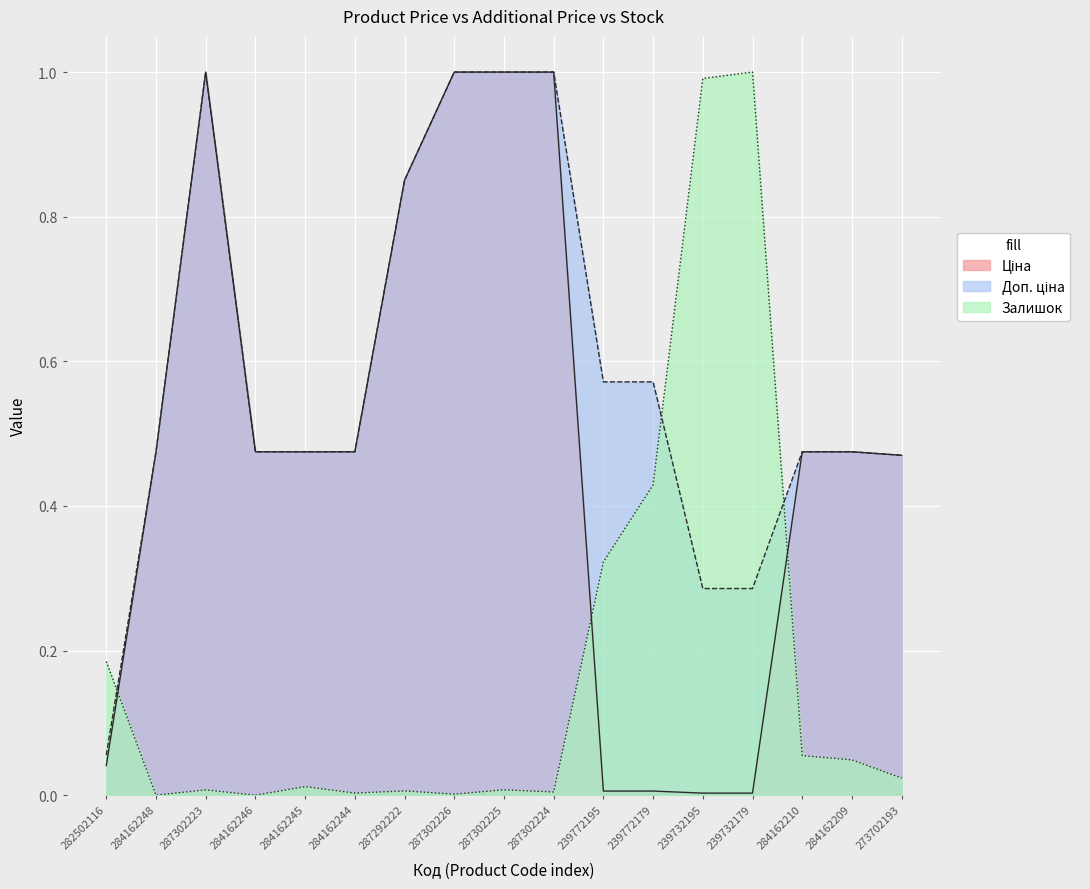

At how many categories does at least one series exceed 0?

17